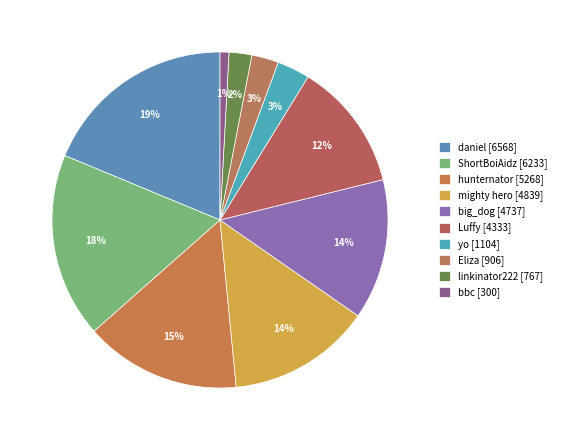

Is there any slice that represents more than half of the pie?

No